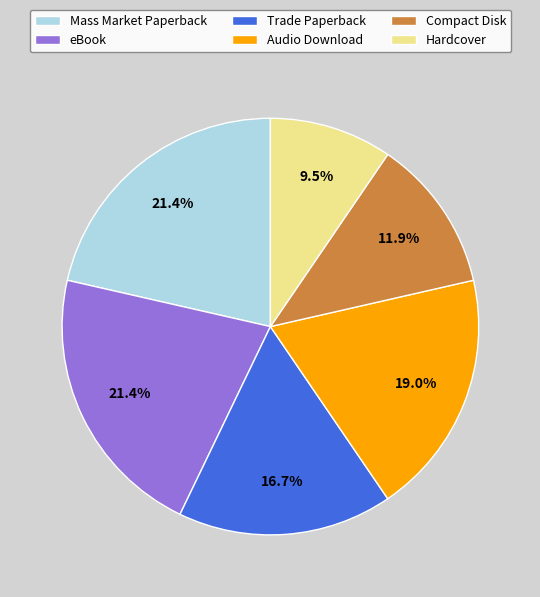

Do Mass Market Paperback and Hardcover together represent more than half of the pie?

No